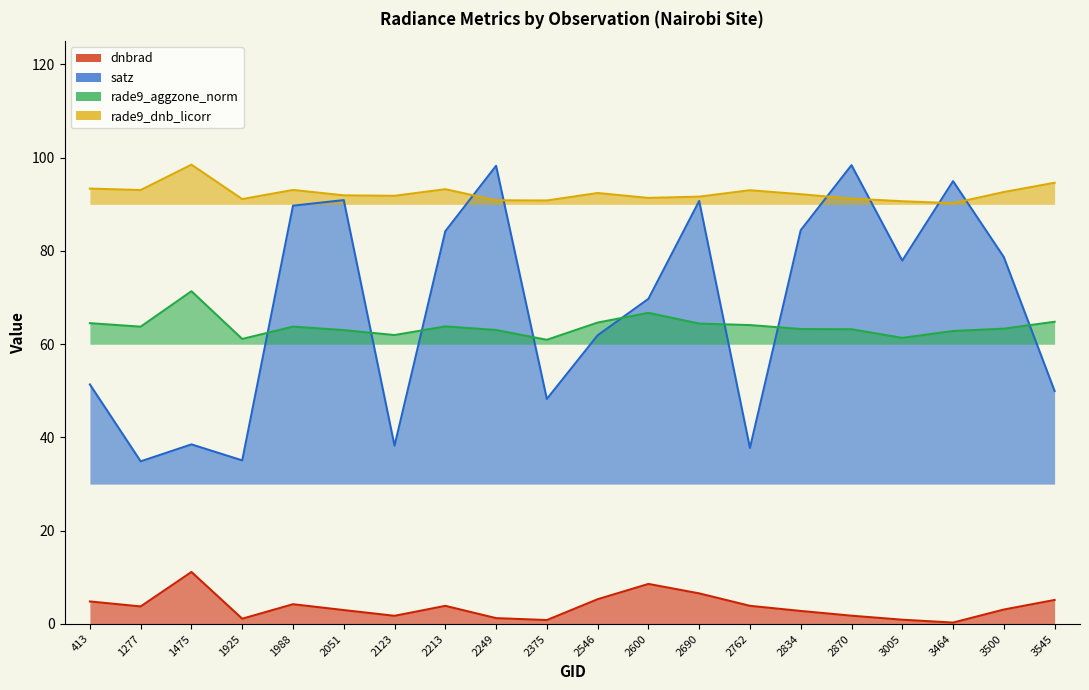

Is it true that satz equals 137.9 at 2690?

False